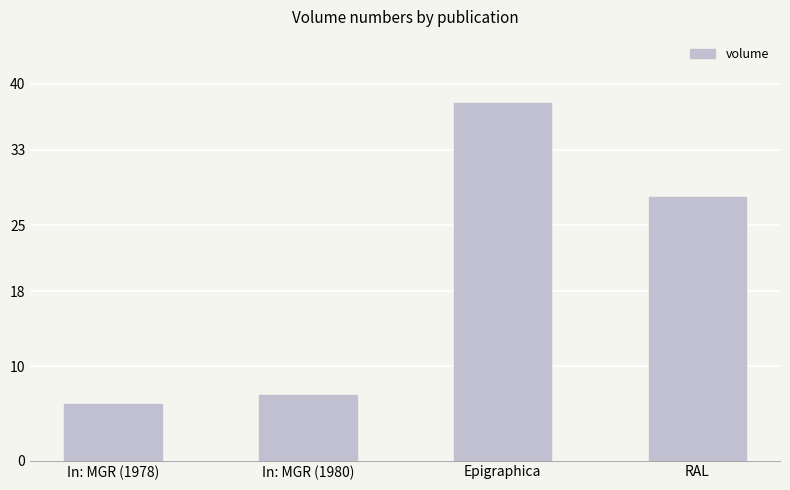

What is the smallest value displayed?

6